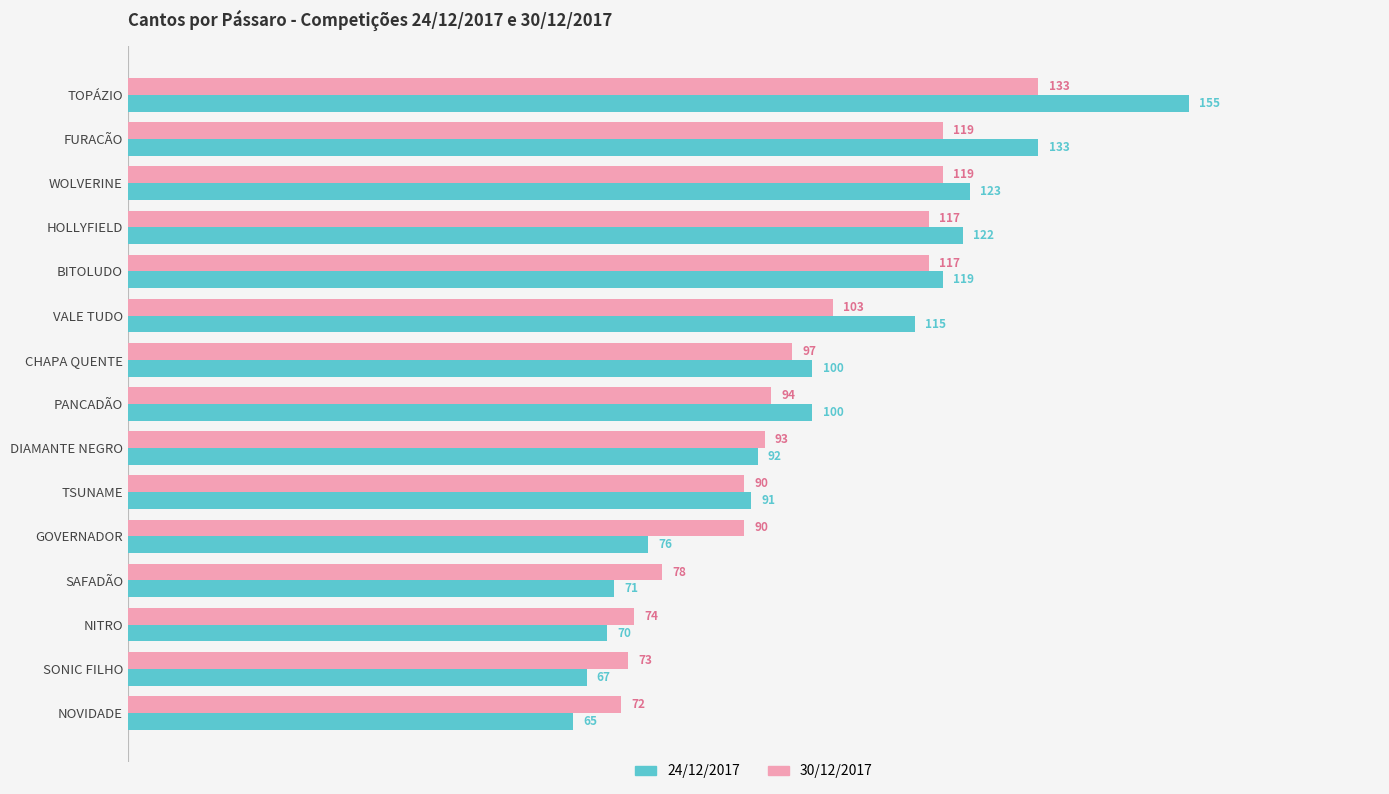

Rank the series by their average value, from lowest to highest.

30/12/2017, 24/12/2017